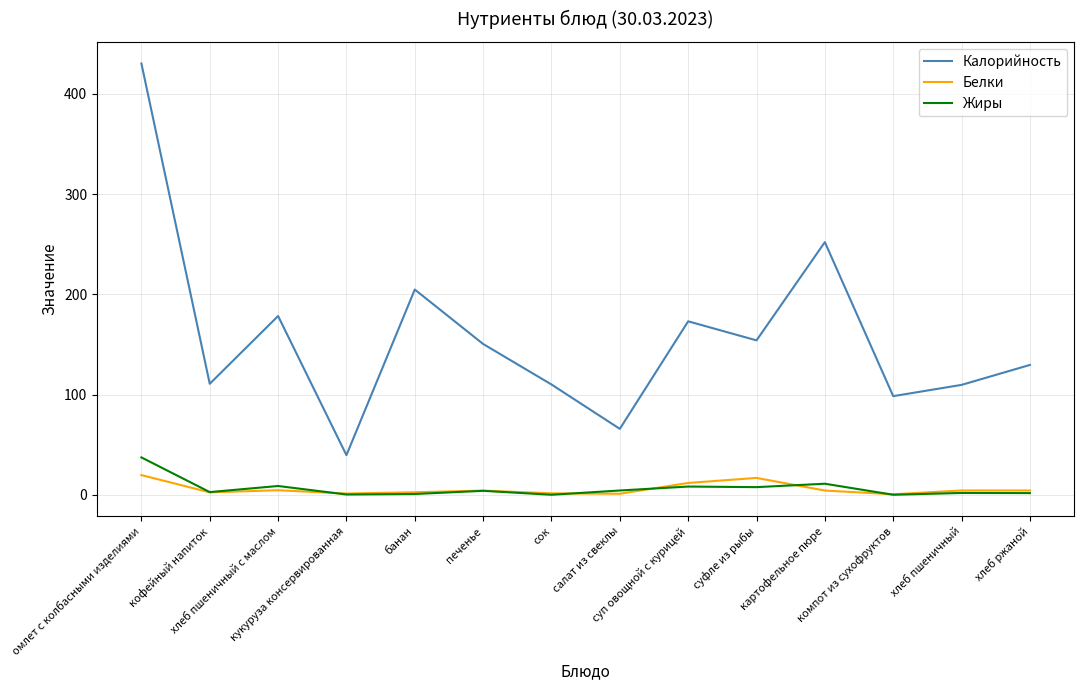

Is the value of Белки at банан greater than the value of Жиры at суп овощной с курицей?

No